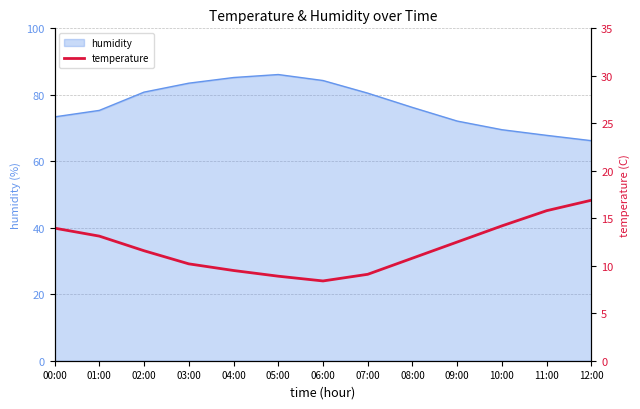

At which category does the data reach its first local valley?

06:00